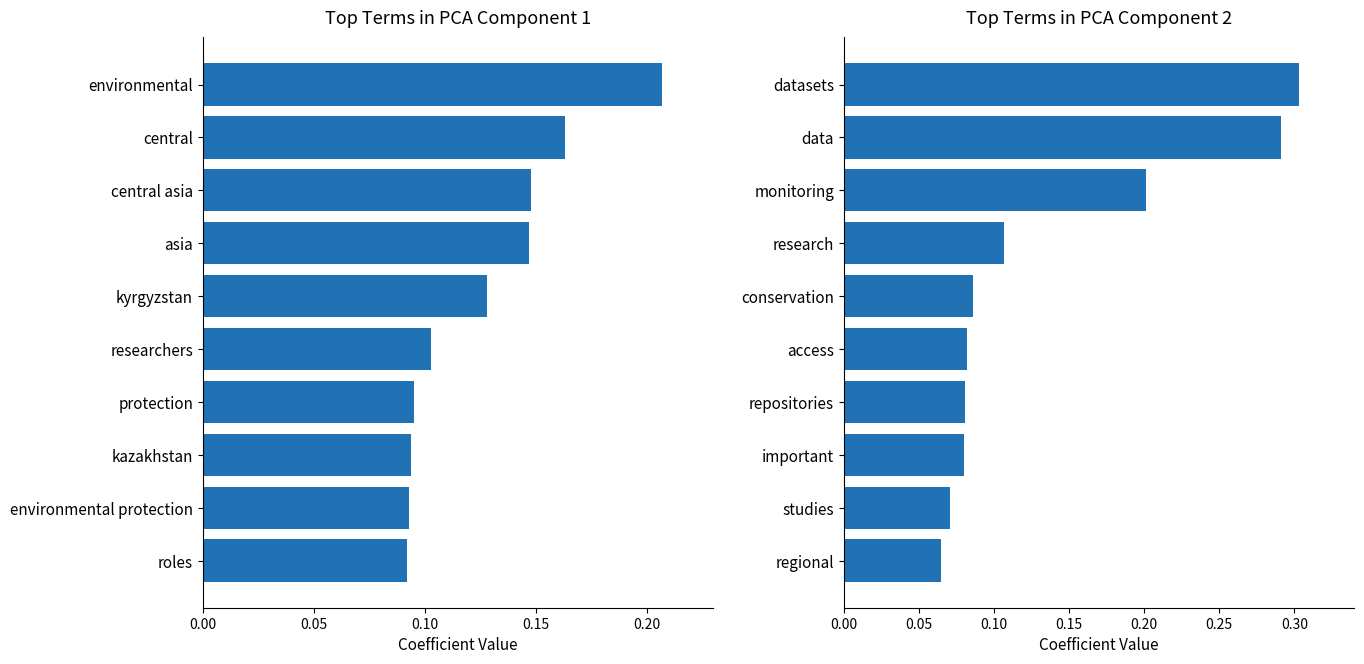

Which series has the widest spread of values?

Component 2